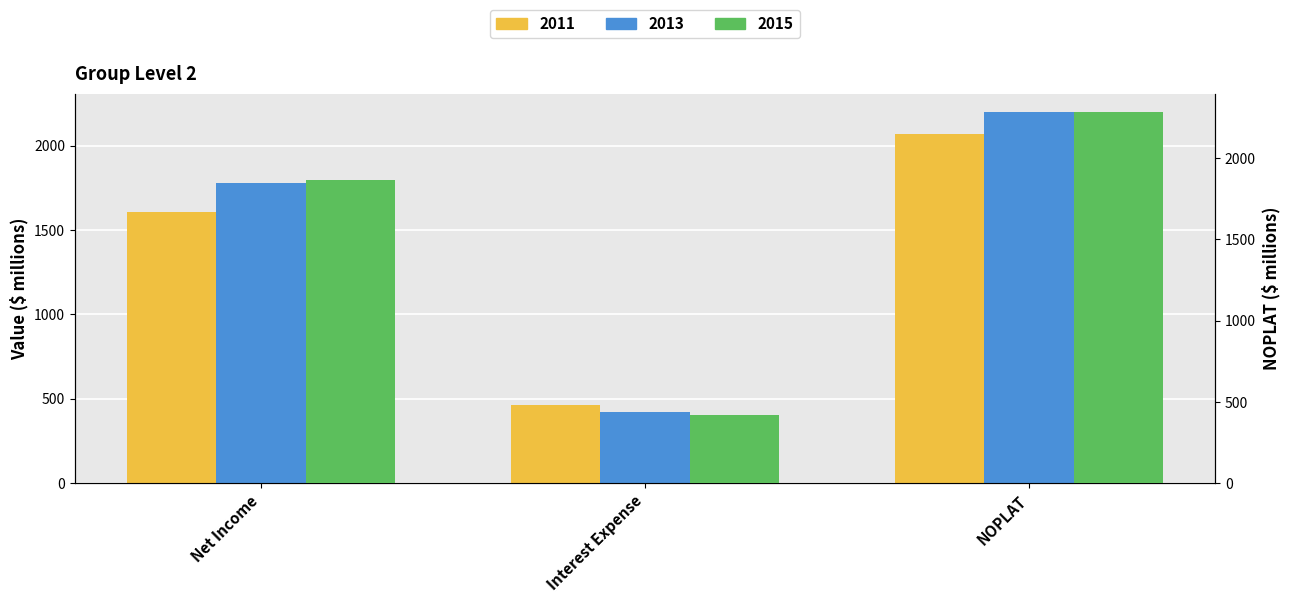

How many bars are there in total?

9